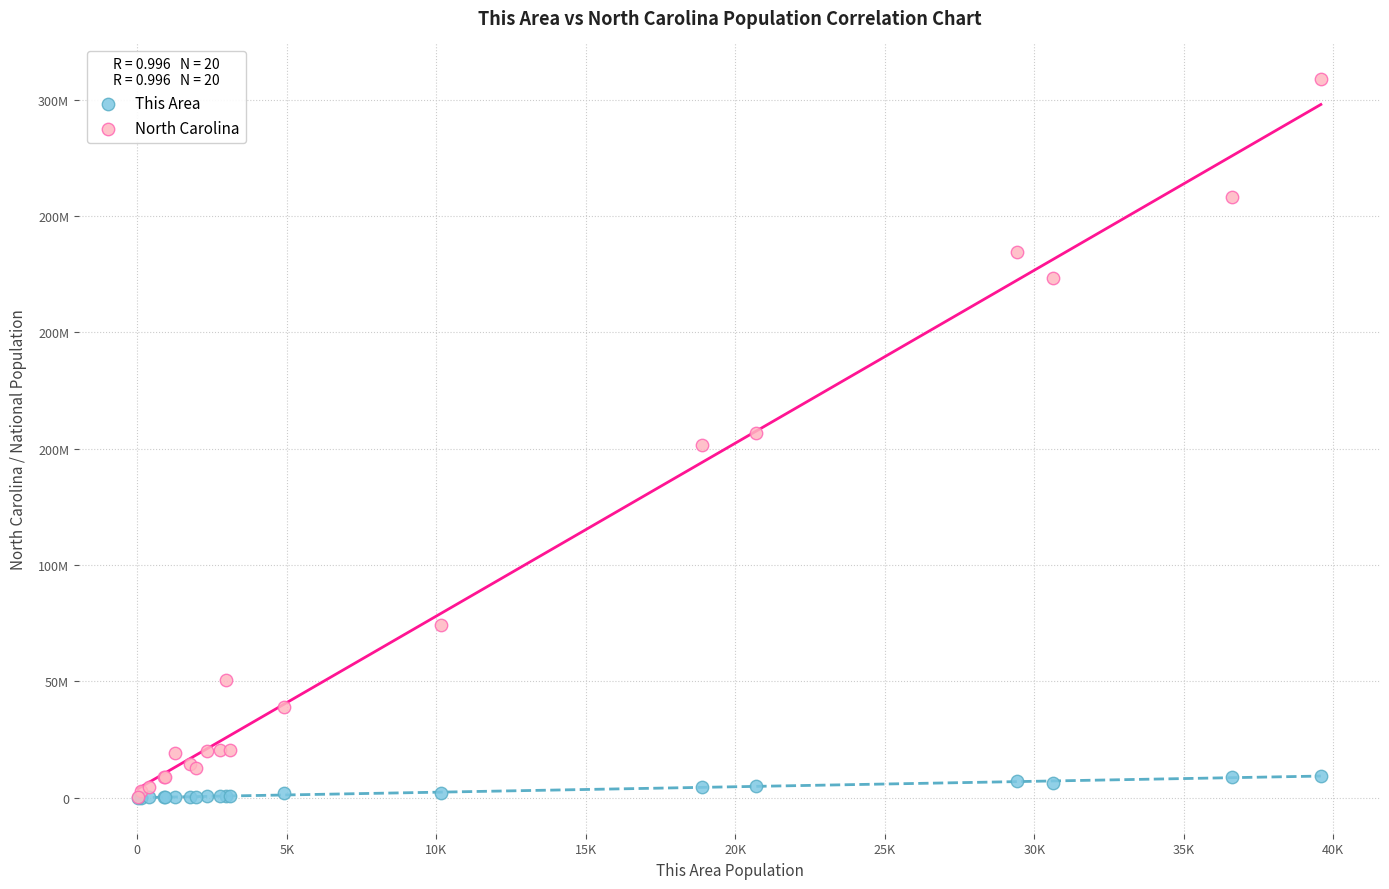

What are all the series names shown in the legend?

This Area, North Carolina